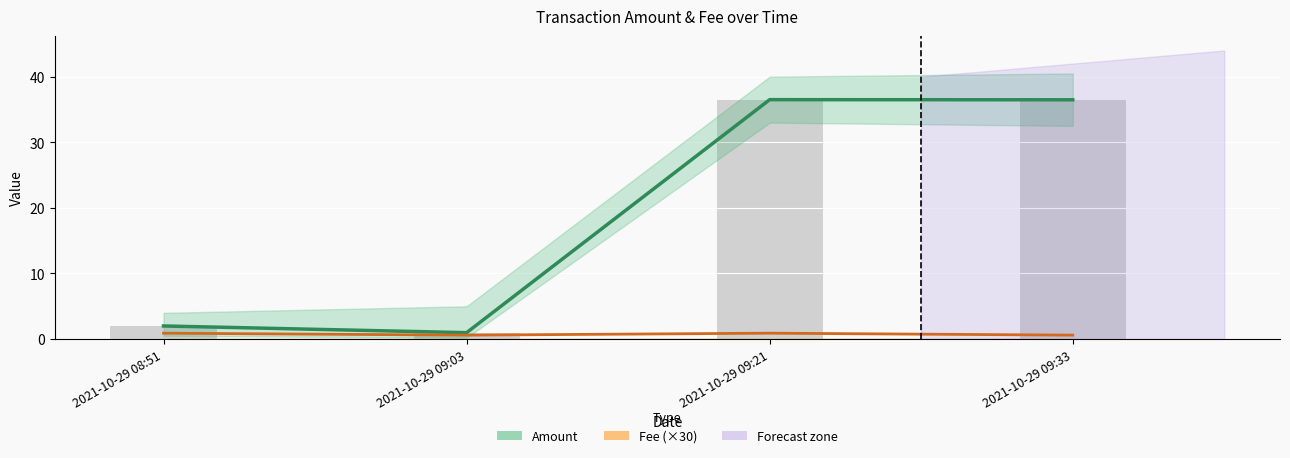

Where is Fee (×30) nearest to the value 0?

2021-10-29 09:03